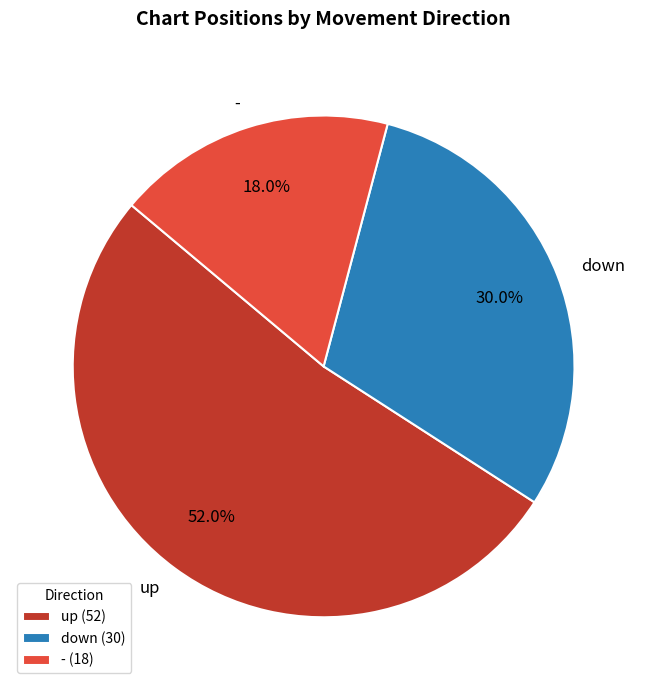

To the nearest percent, what is the difference between the largest and smallest slice percentages?

34%